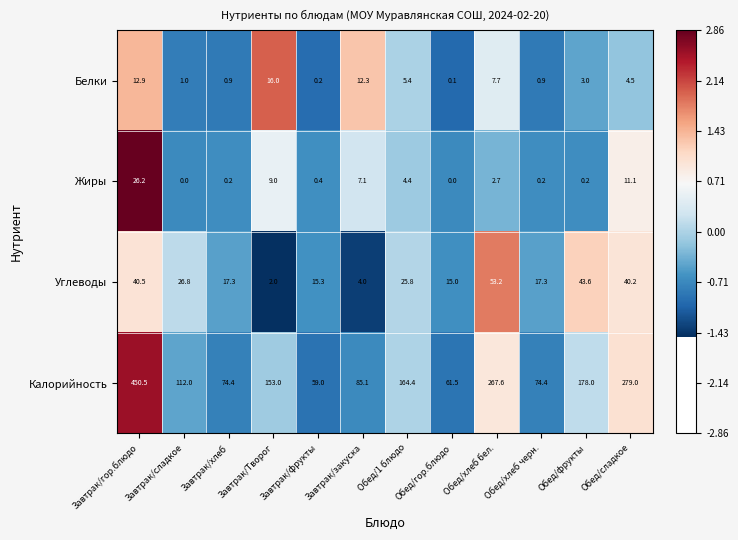

The value of Калорийность at Обед/фрукты is 90.2. True or false?

False